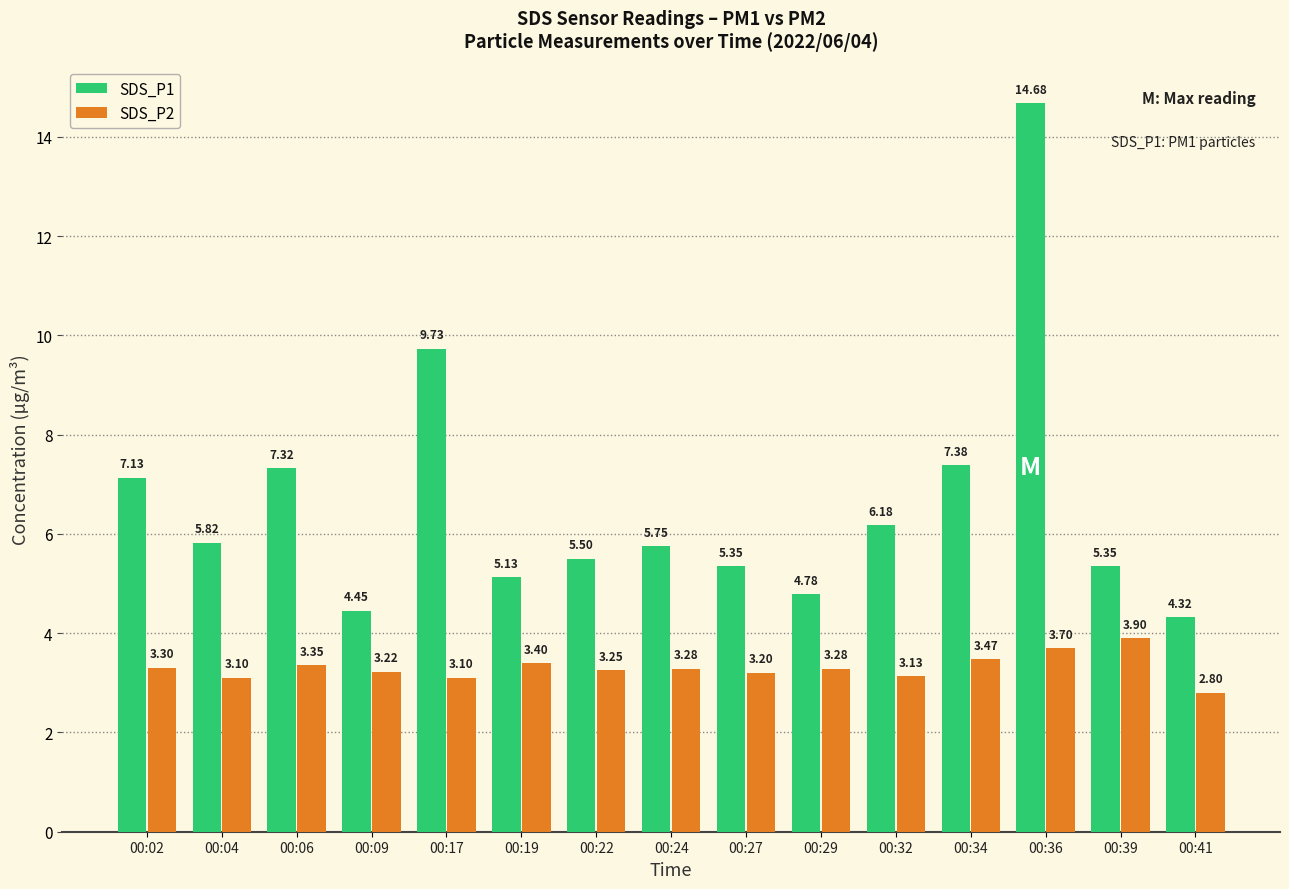

What is the maximum value for SDS_P2?

3.9